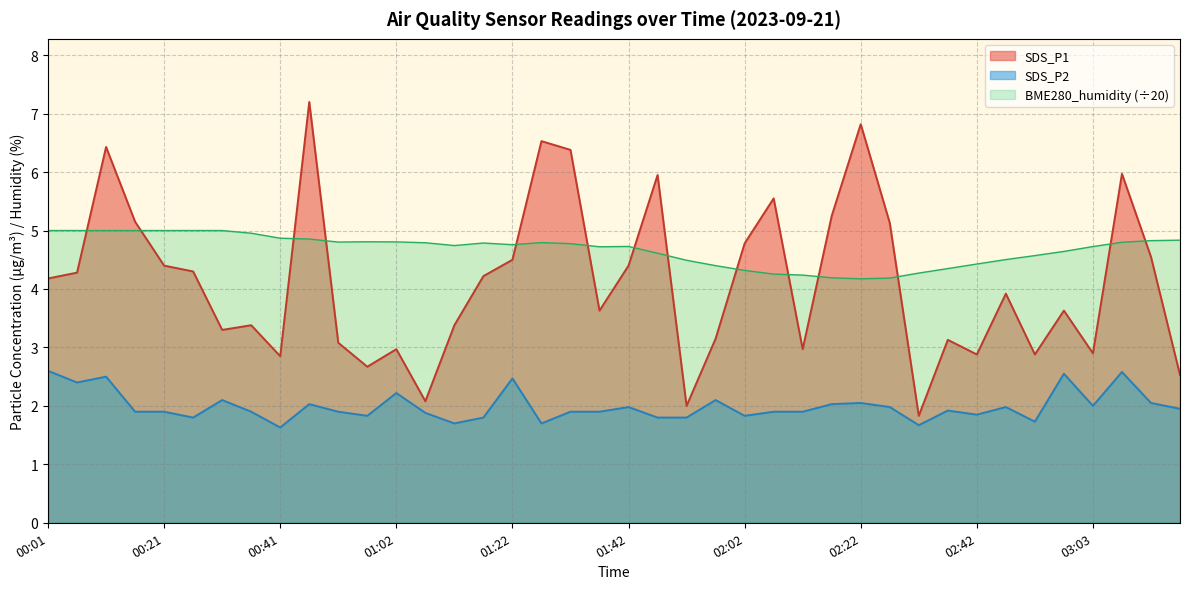

Does the chart have visible grid lines?

Yes